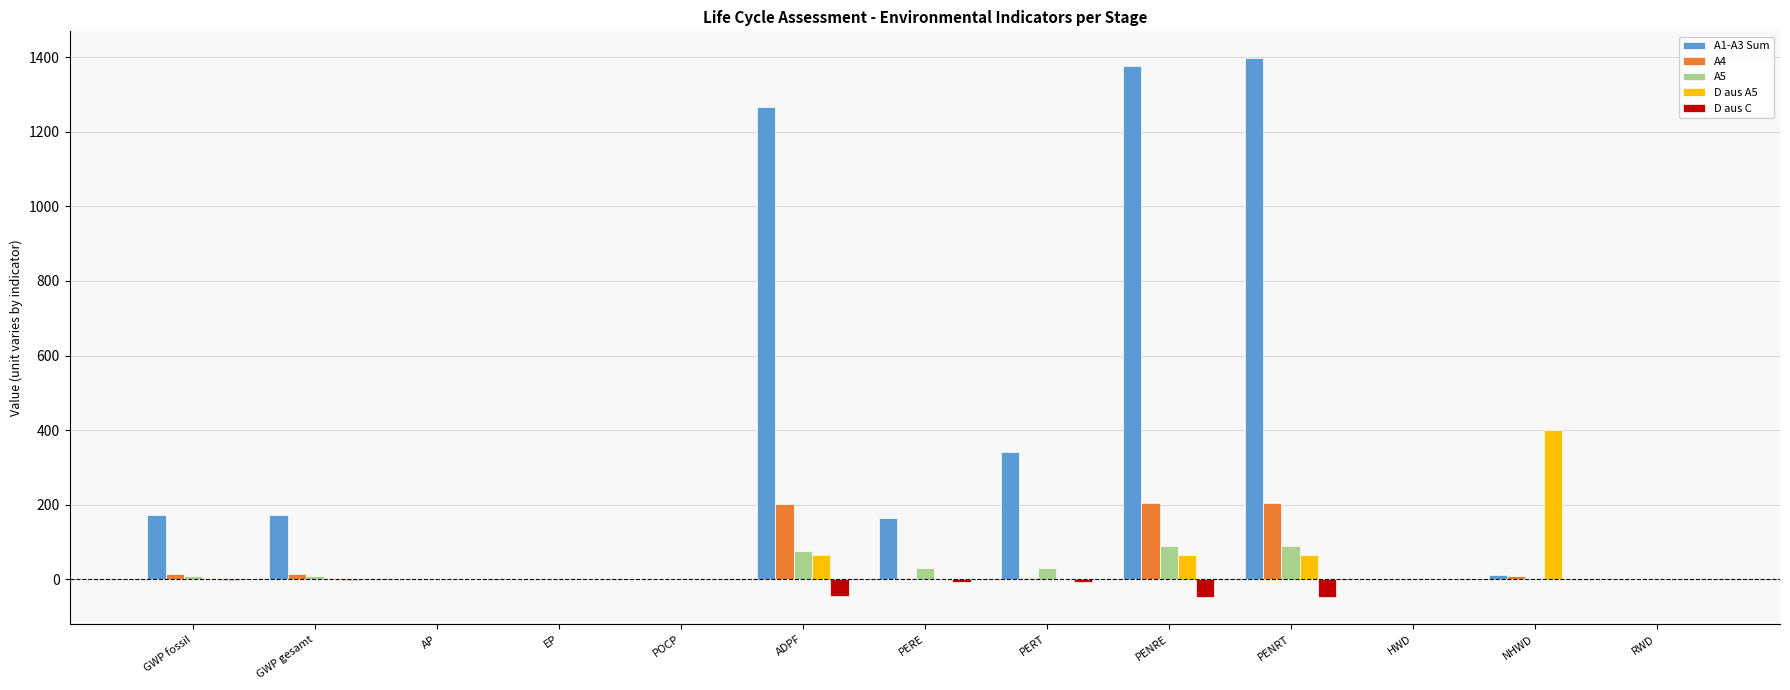

What value does the D aus C series have at ADPF?

-45.2